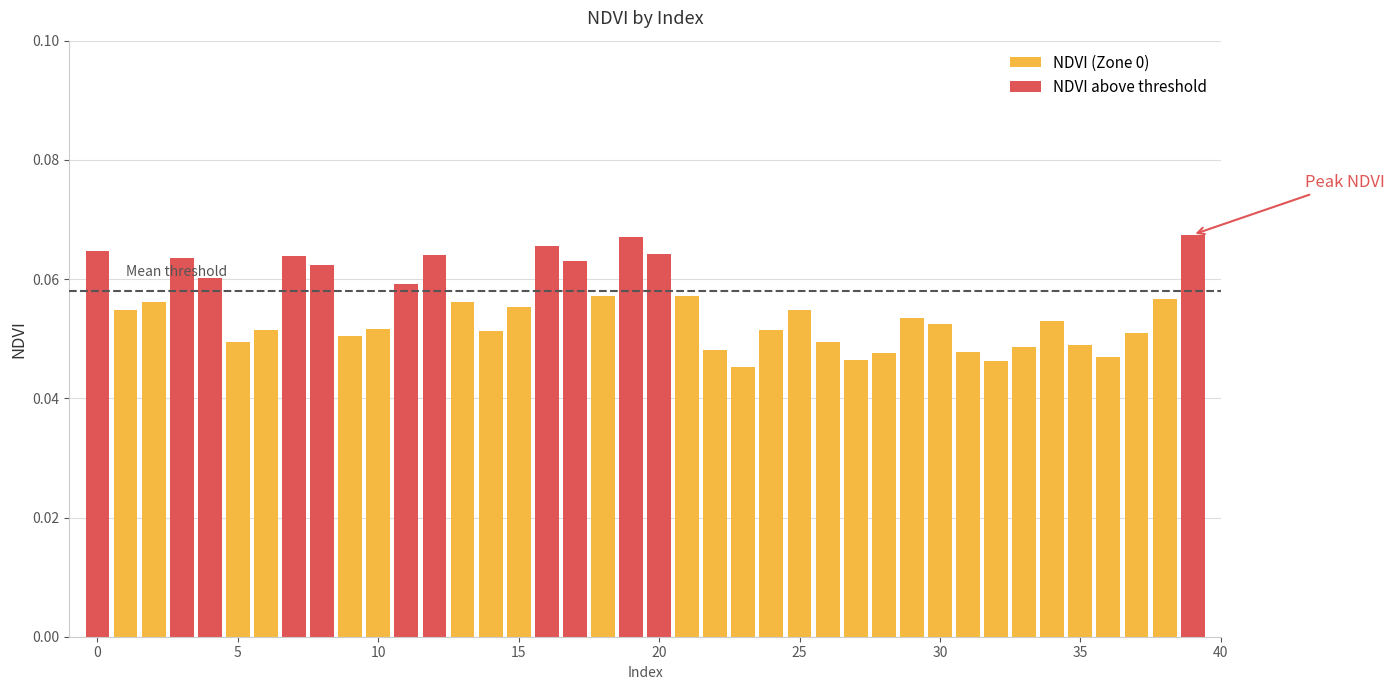

The chart shows a value of 0.1 at 25. True or false?

False